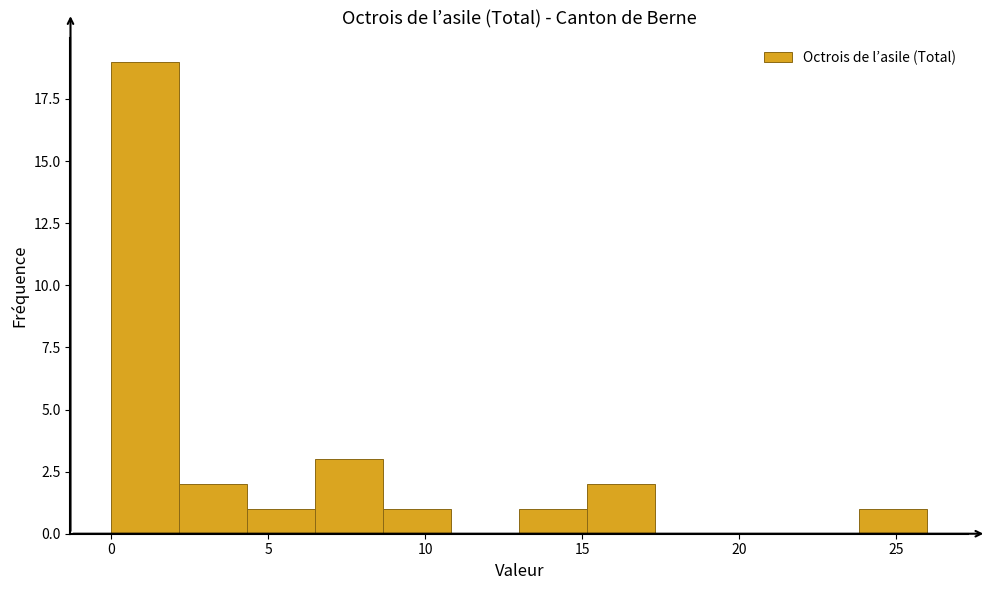

How tall is the bar that spans 8.5 to 11.0 on the x-axis? Neither the bar edges nor the heights are printed on the chart, so give them approximately, as read against the axes.

1